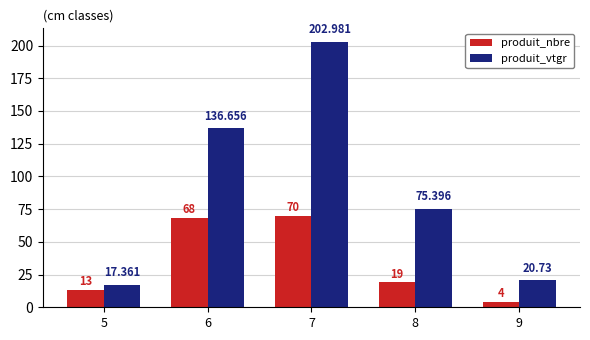

What is the difference between the highest and lowest values at 6?

68.7